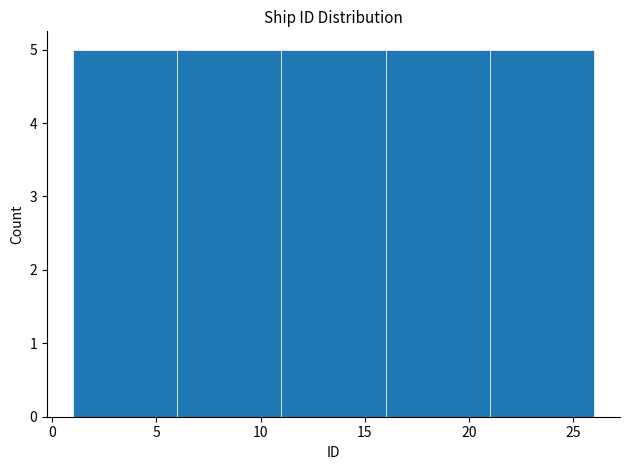

Reading left to right, list every bar in this chart as the range it spans on the x-axis followed by its height. The values are not printed on the chart, so give them approximately, as read against the axis.

1 to 6: 5
6 to 11: 5
11 to 16: 5
16 to 21: 5
21 to 26: 5